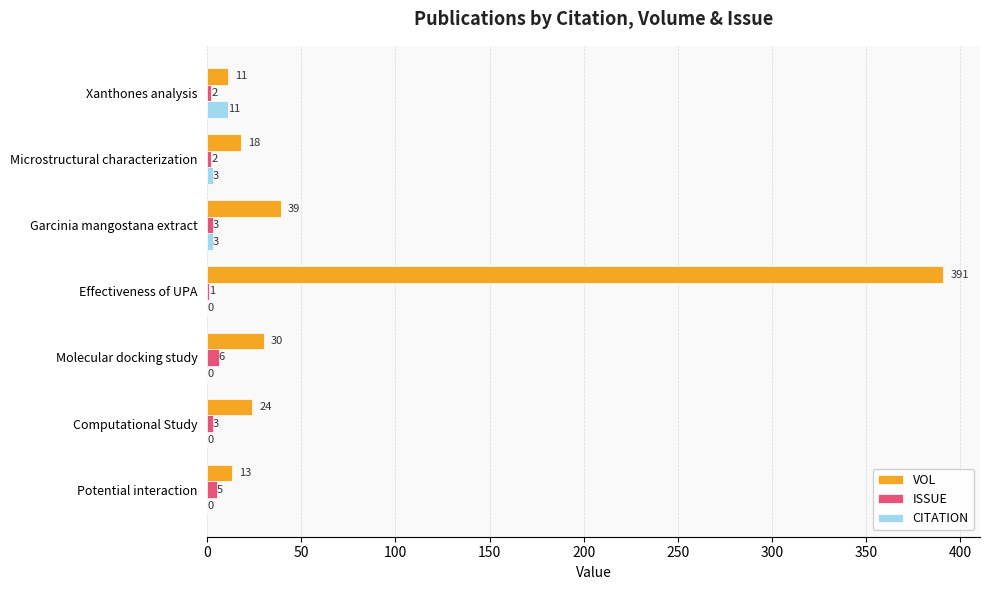

How many CITATION values are between 0 and 3?

6